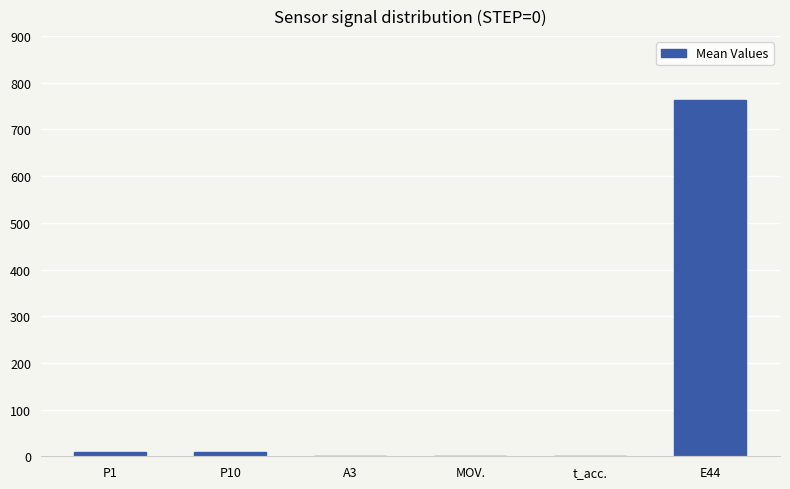

True or false: the data shows 1179.7 at E44.

False